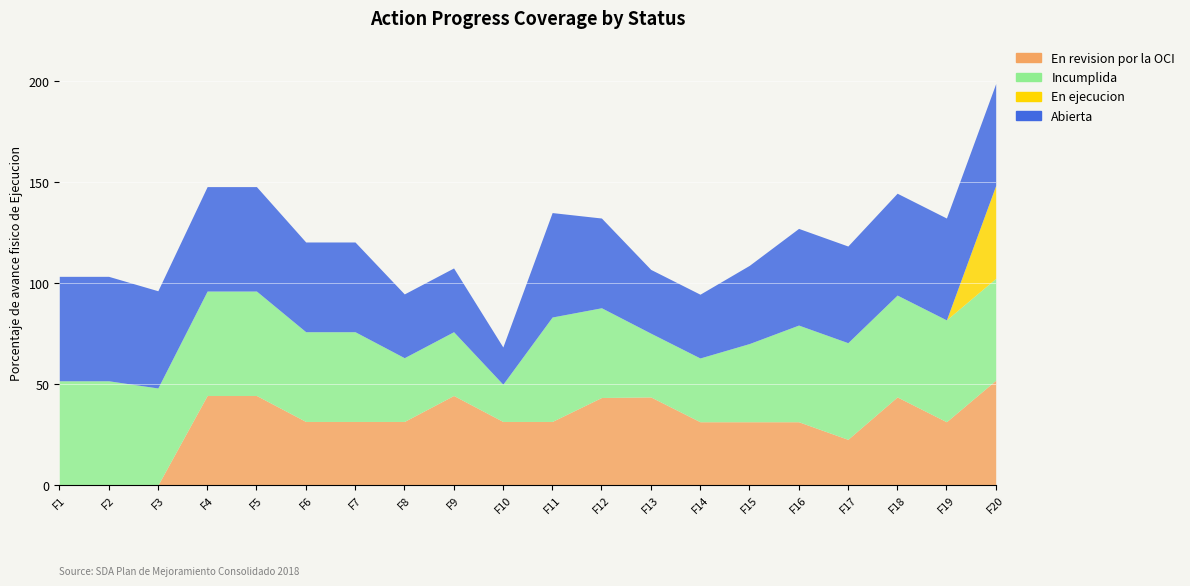

At FILA_4, list the series in order from largest to smallest.

Incumplida, Abierta, En revision por la OCI, En ejecucion